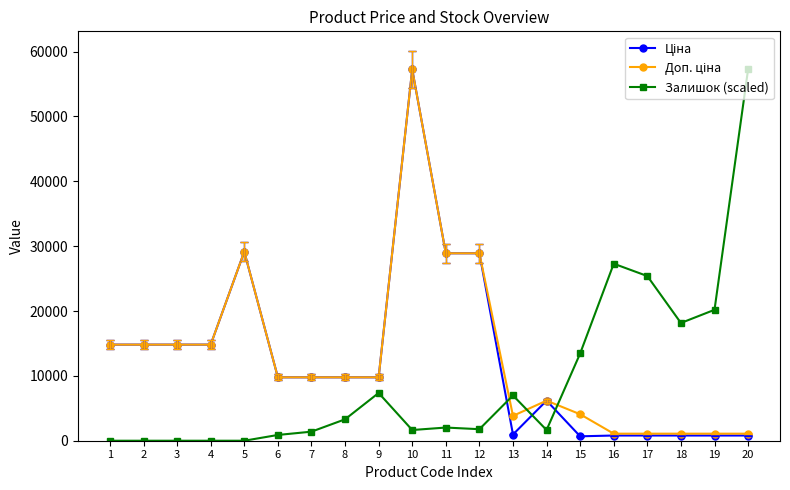

What is the spread (max minus min) of values at 10?

55607.6